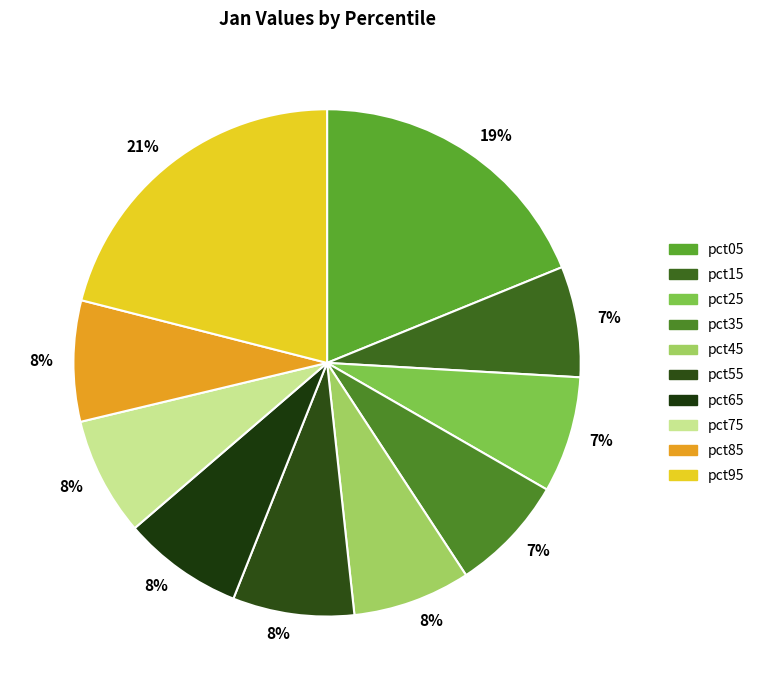

How many slices are in this pie chart?

10